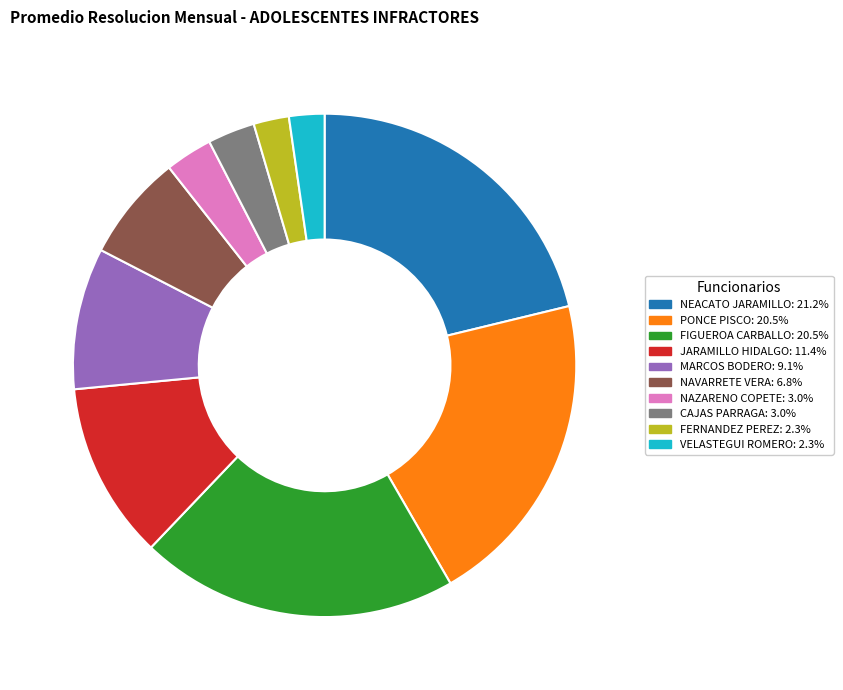

Does any single category account for the majority?

No